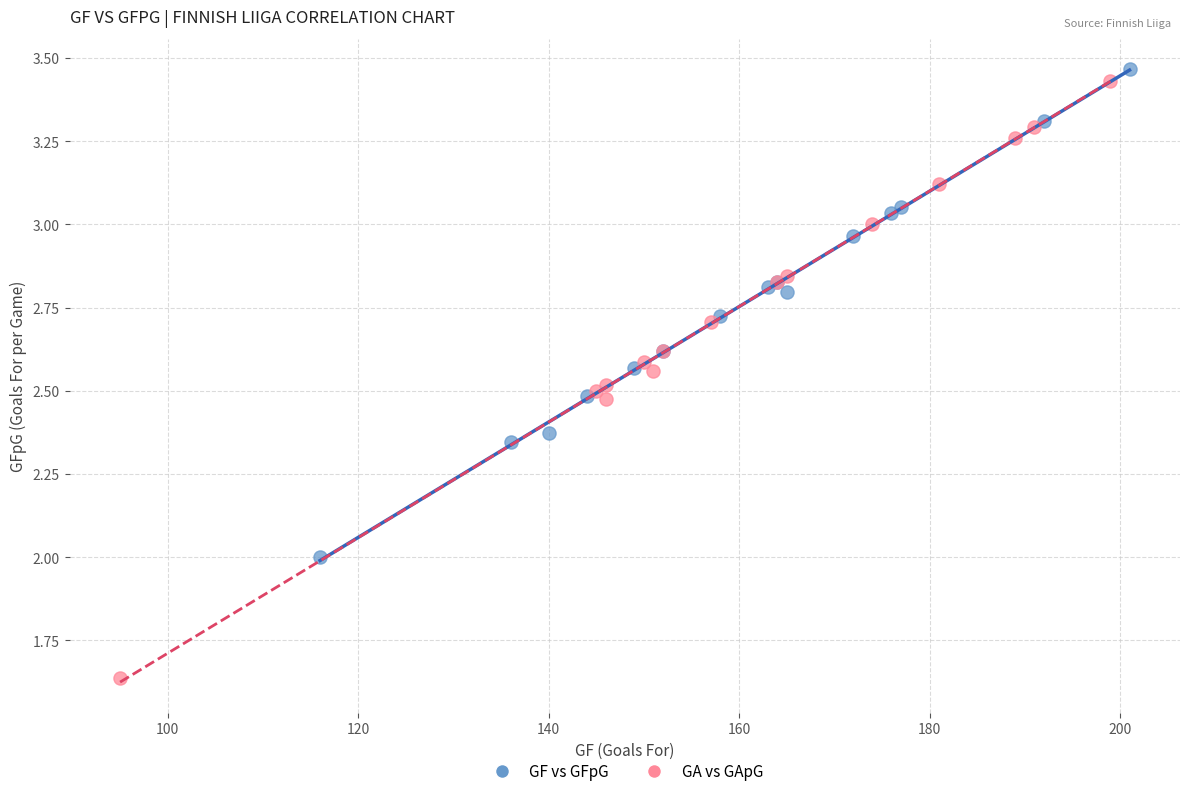

Which series contains the lowest Y value?

GA vs GApG